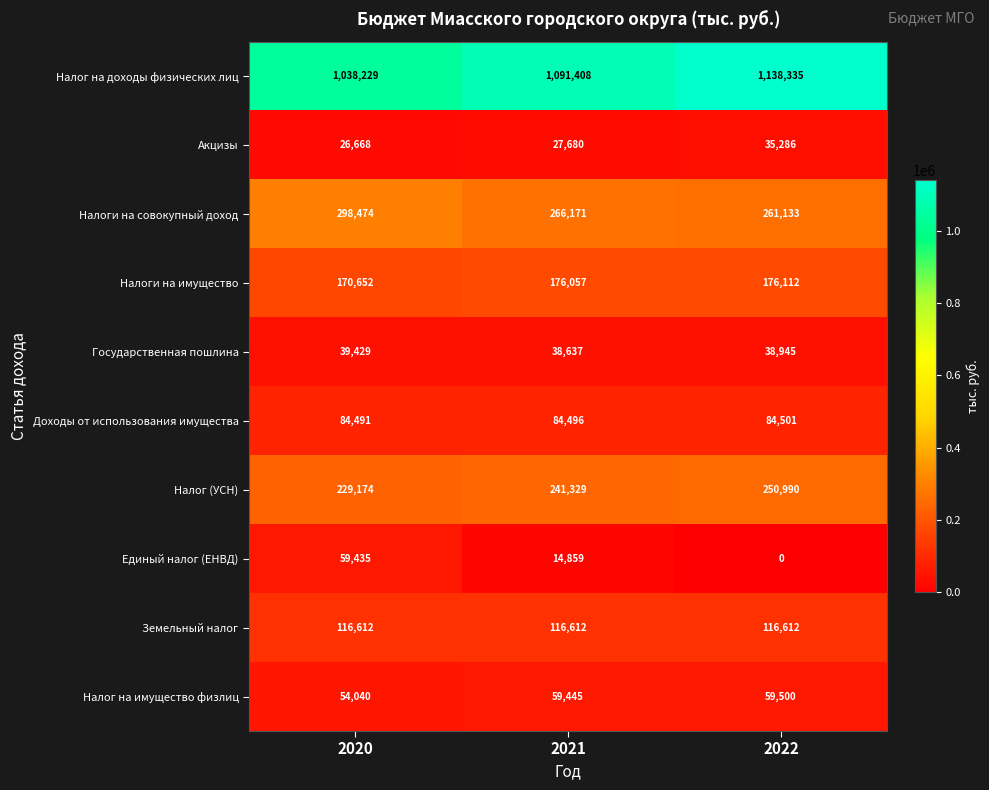

At how many categories does at least one series exceed 45435?

3